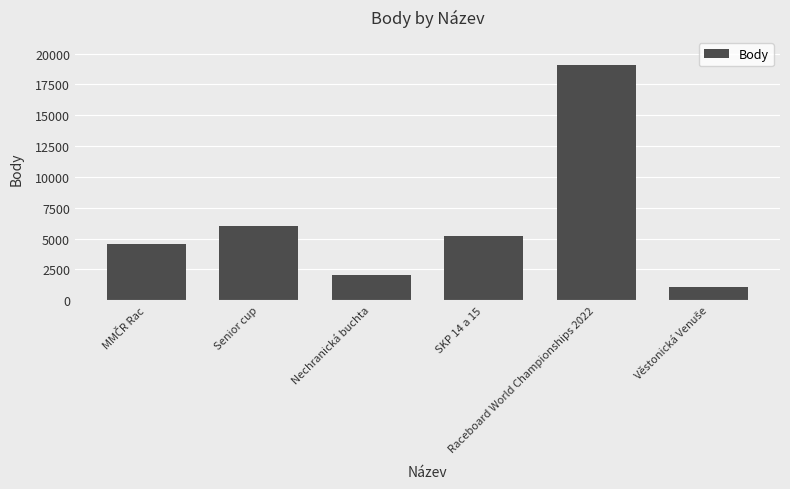

Count the number of categories in the chart.

6